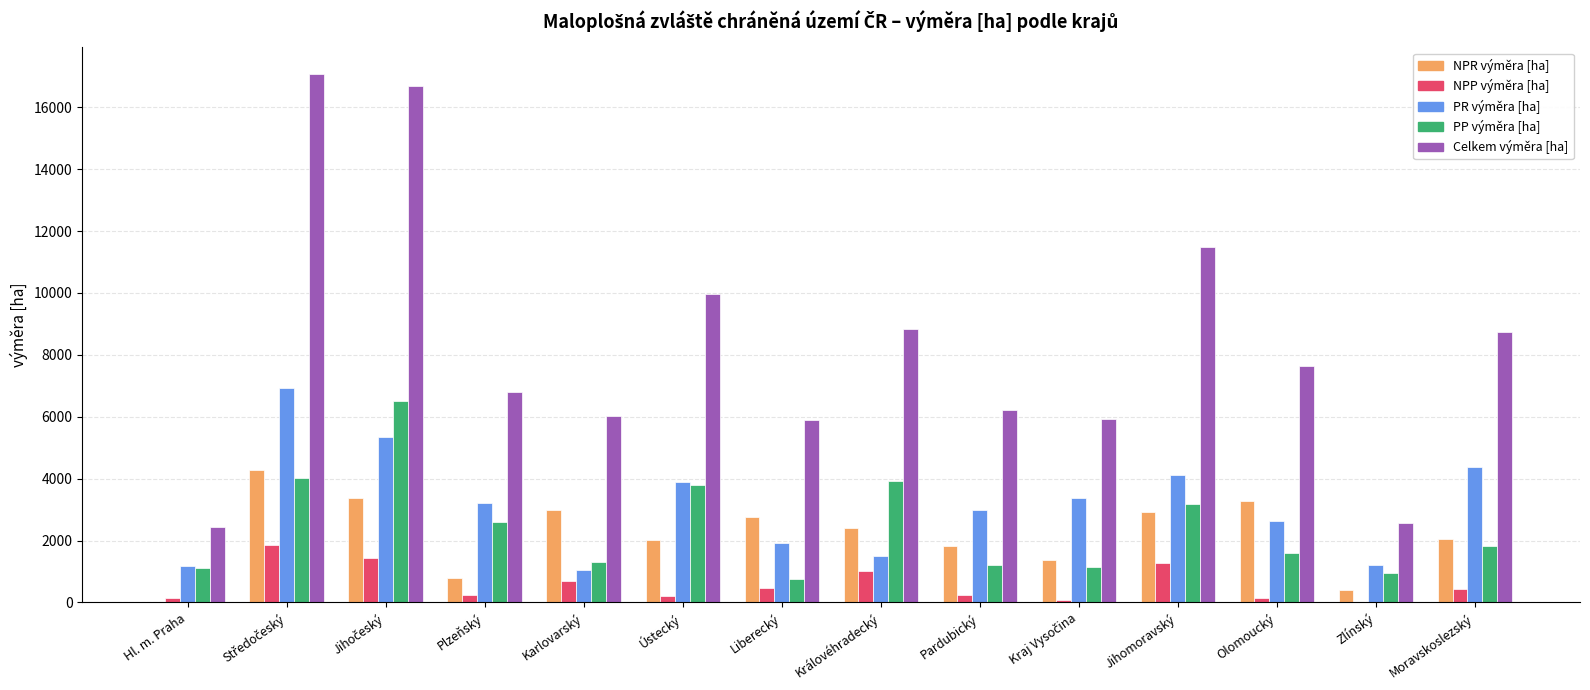

Which series changed the most between Liberecký and Královéhradecký?

PP výměra [ha]